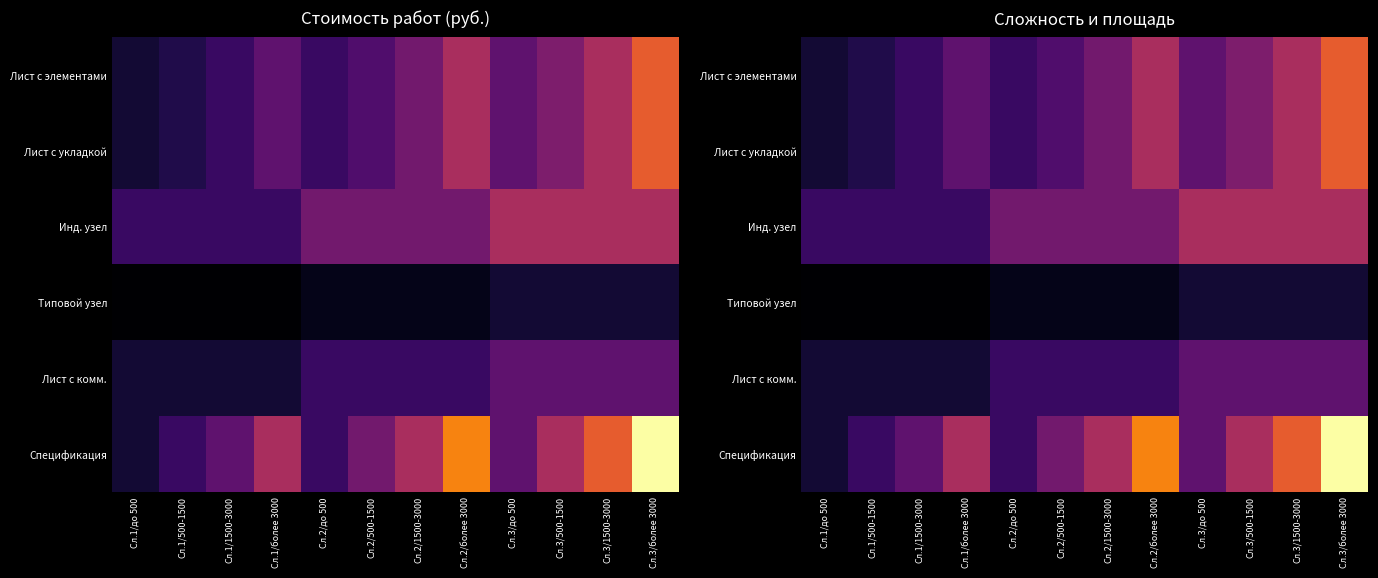

At which label is Лист с элементами closest to 3750?

Сл.3/500-1500